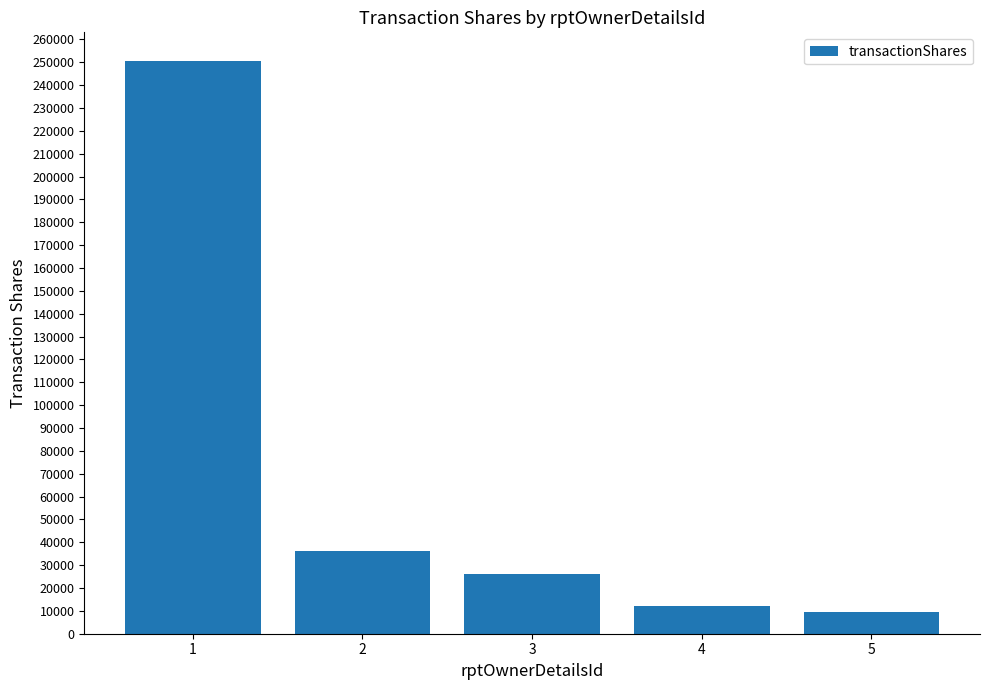

Reading left to right, transcribe all the data shown in this chart.

1=250544	2=36327	3=26313	4=12163	5=9479